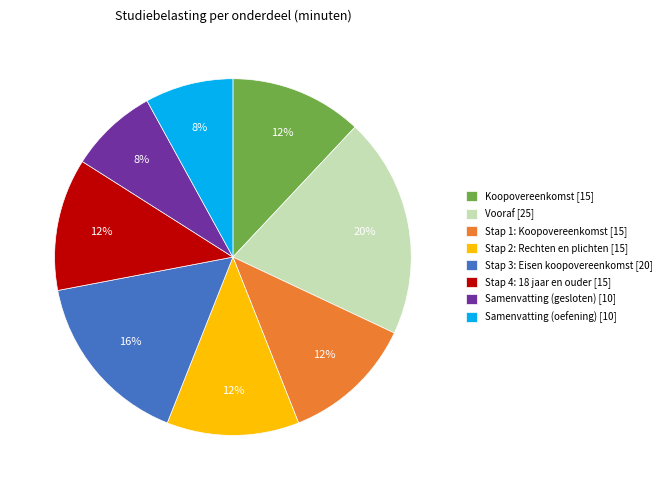

The Samenvatting (oefening) [10] slice represents 14% of the pie. True or false?

False